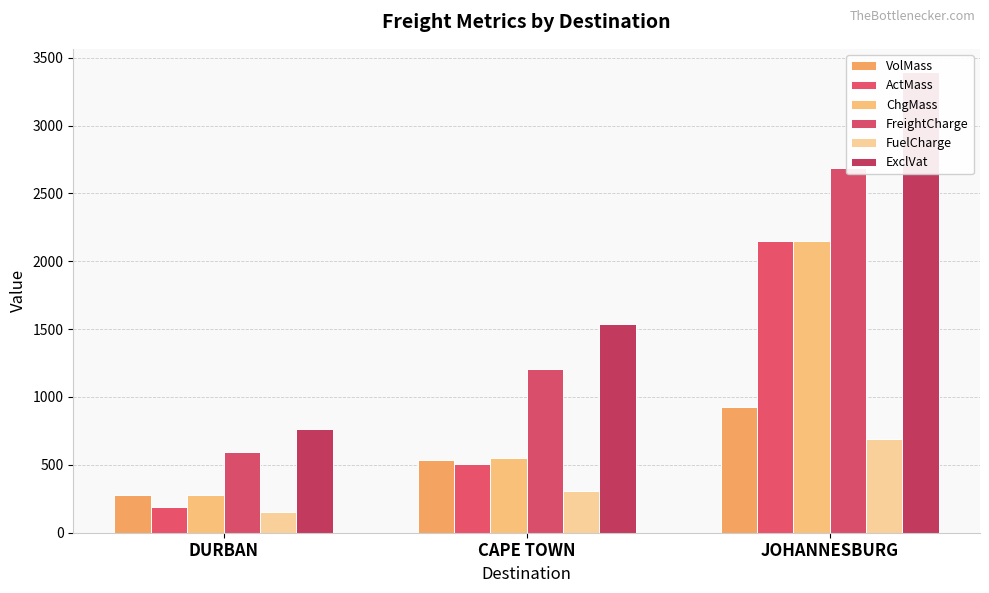

What is the value of the ActMass bar at the 1st from the left?

191.0